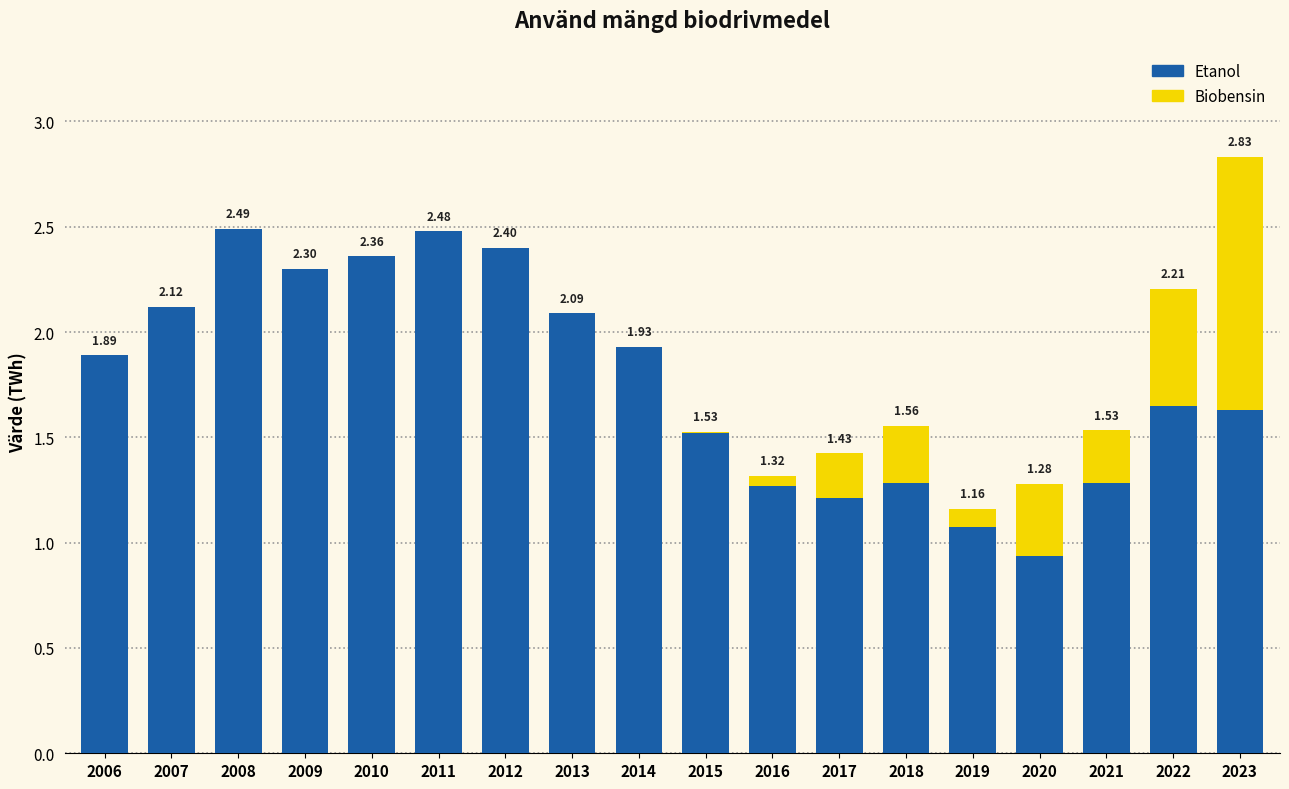

At which category is the sum across all series the highest?

2023